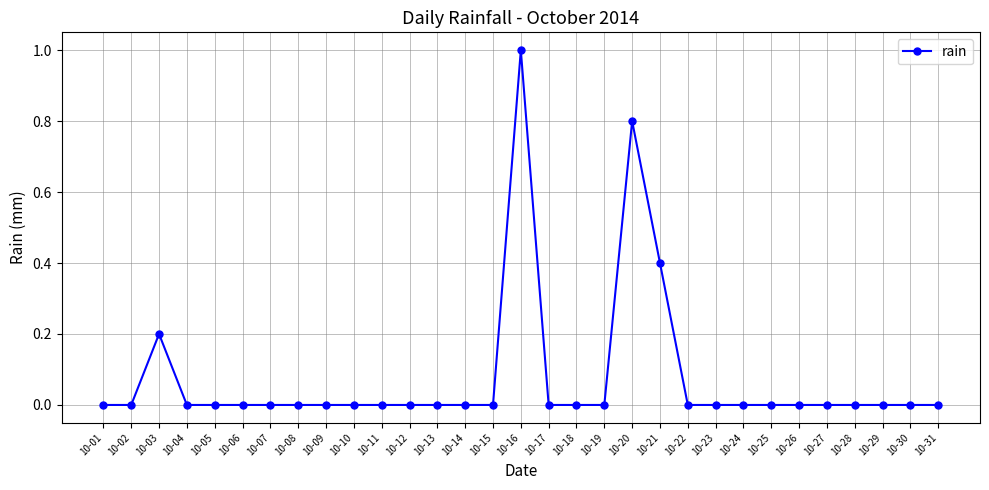

Count the number of data series in this chart.

1